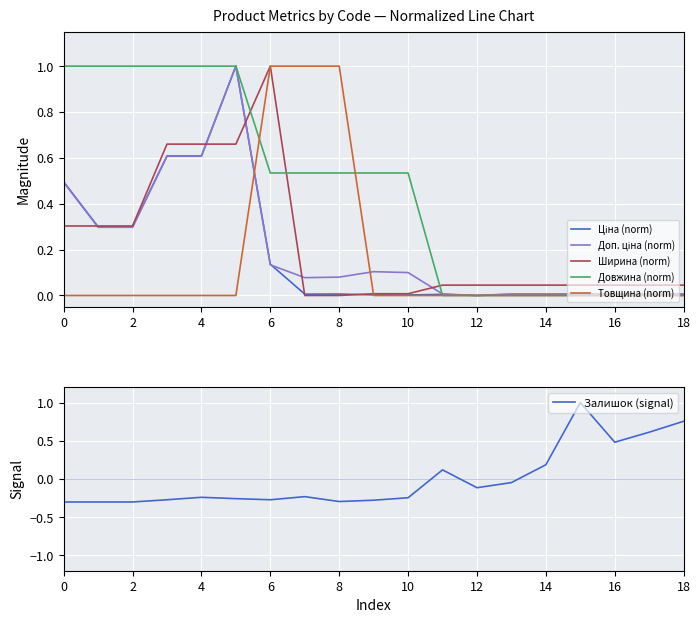

Which category has the highest value in the Залишок (signal) series?

15